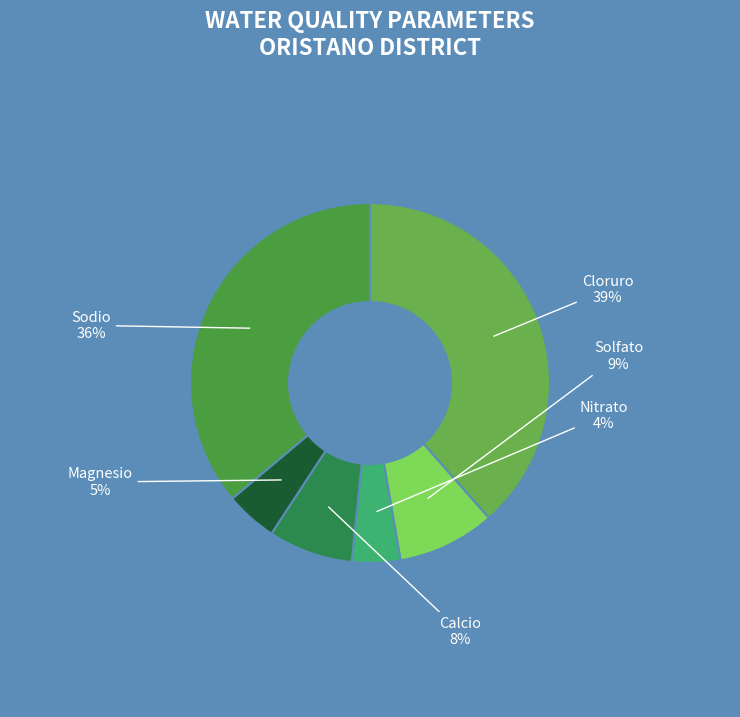

What percentage is the Sodio slice, to the nearest percent?

36%